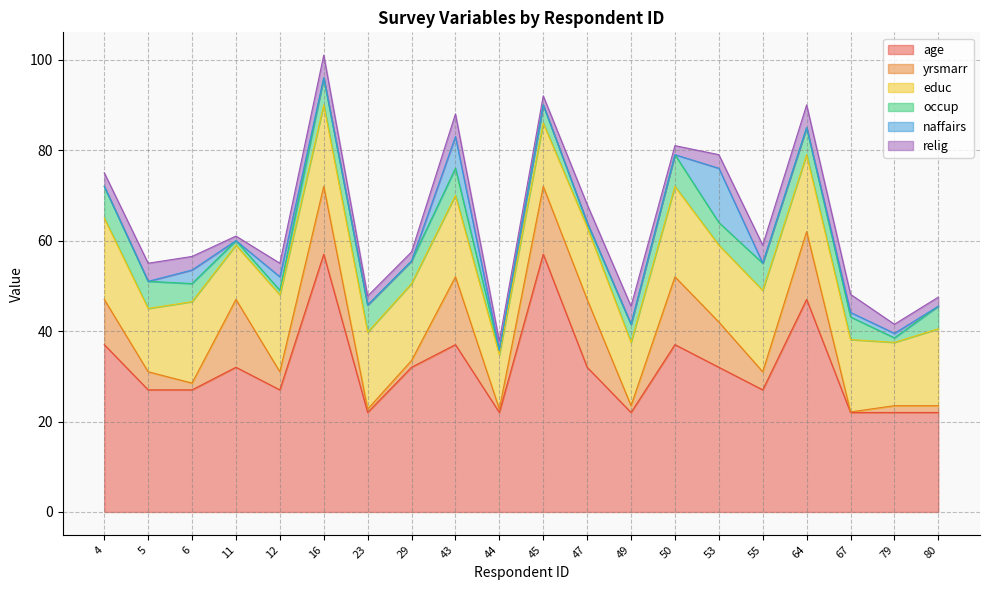

True or false: naffairs and educ intersect in this chart.

False